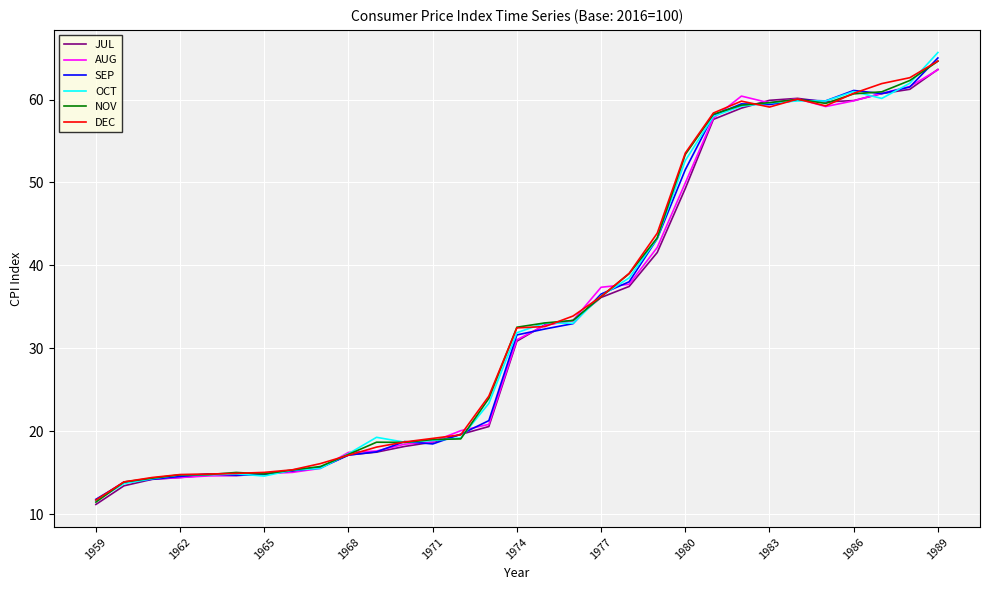

Which series has the largest range (max minus min)?

OCT